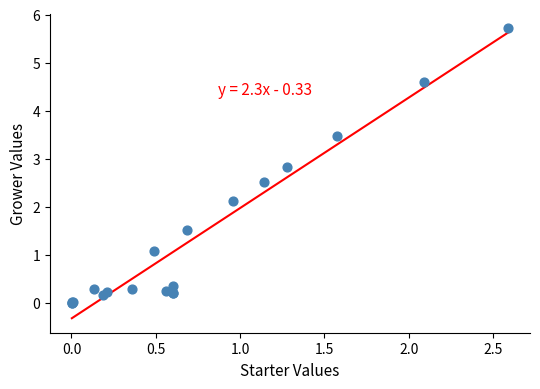

What Y value in the scatter plot is closest to 2?

2.1